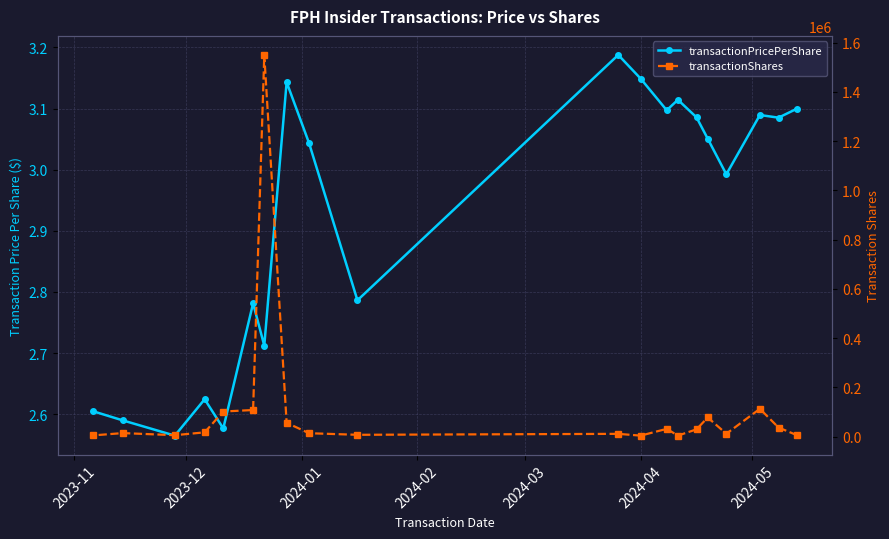

How many data points in transactionPricePerShare are above 3?

11